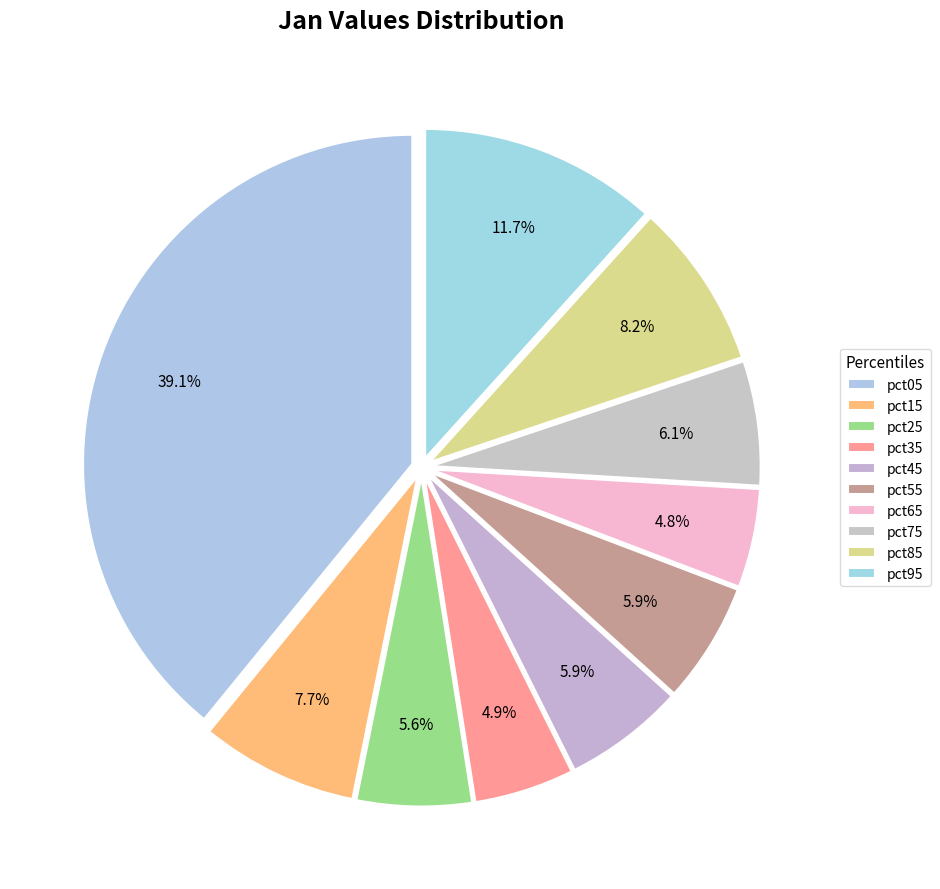

Do pct05 and pct25 together represent more than half of the pie?

No